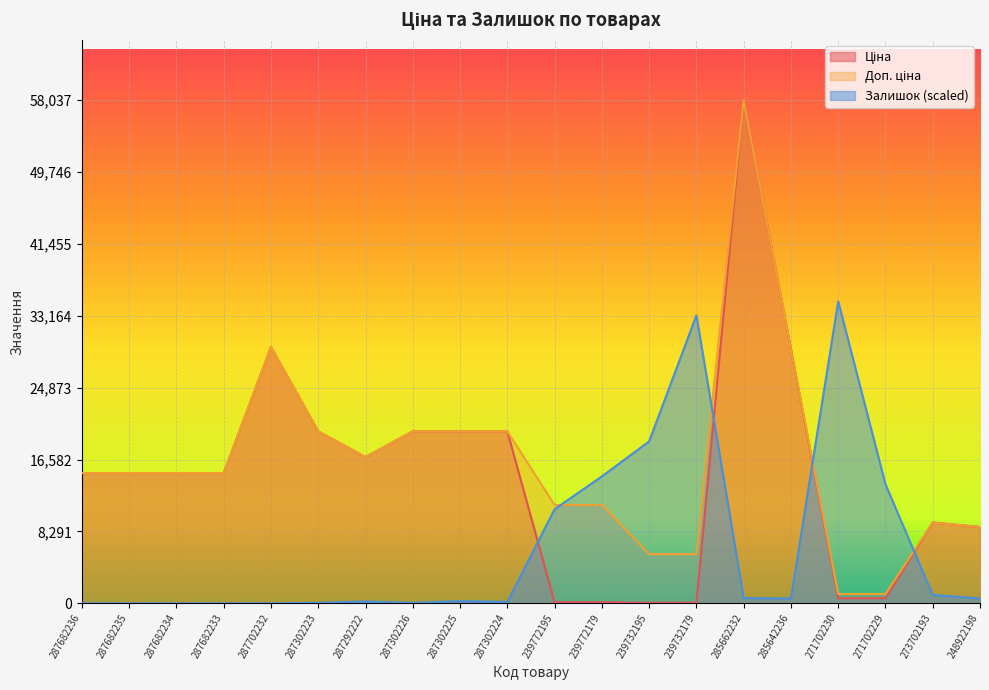

At which label does Залишок reach its minimum?

287682236